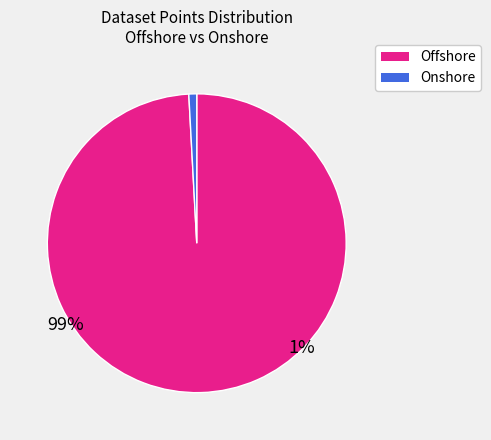

Which slice represents more than half of the pie?

Offshore